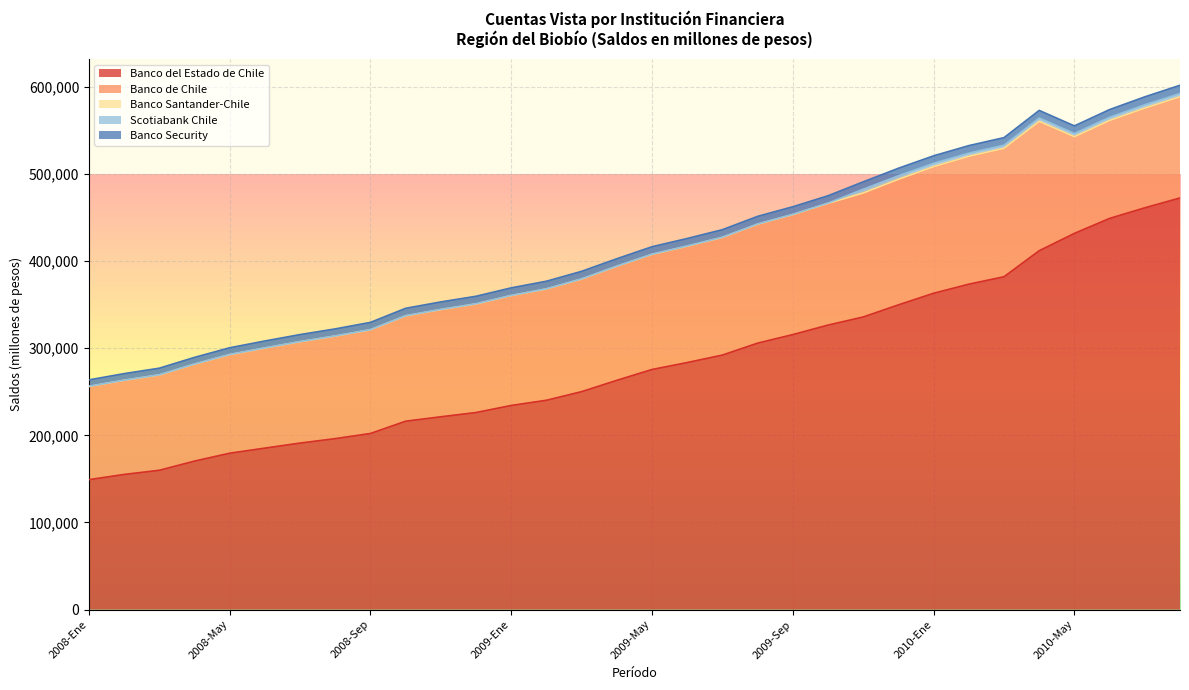

What is the label of the 17th point from the right?

2009-Abr